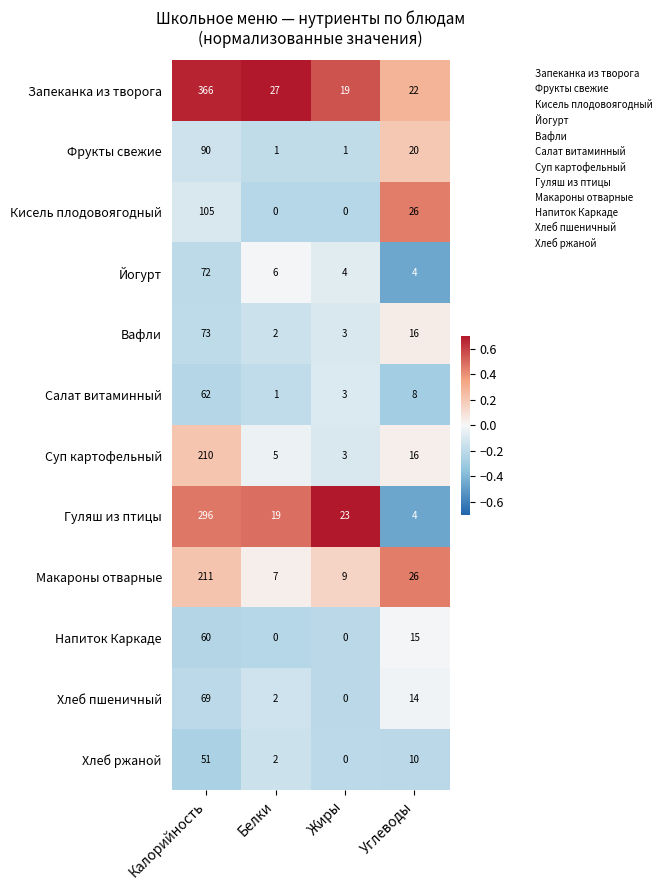

True or false: Напиток Каркаде has a value of 60 at Калорийность.

True